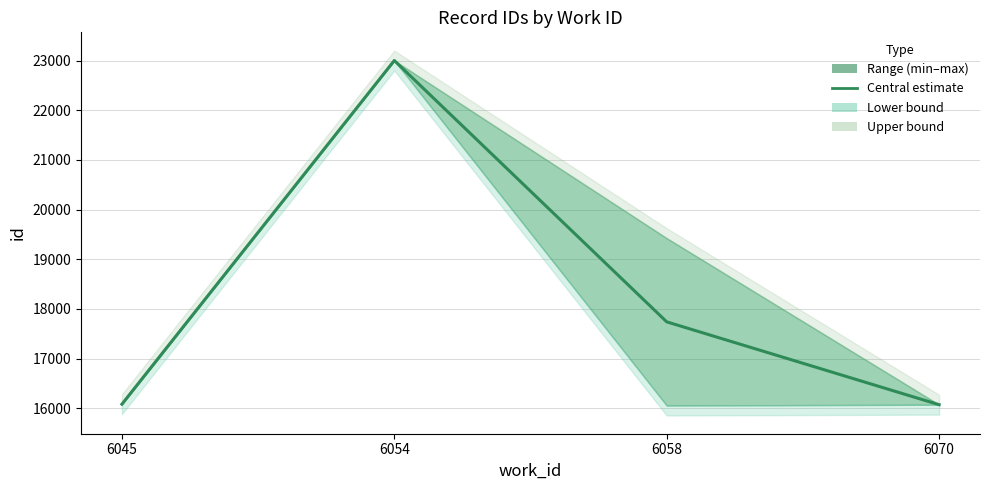

Approximately how many times larger is the value at 6045 compared to 6058?

0.9